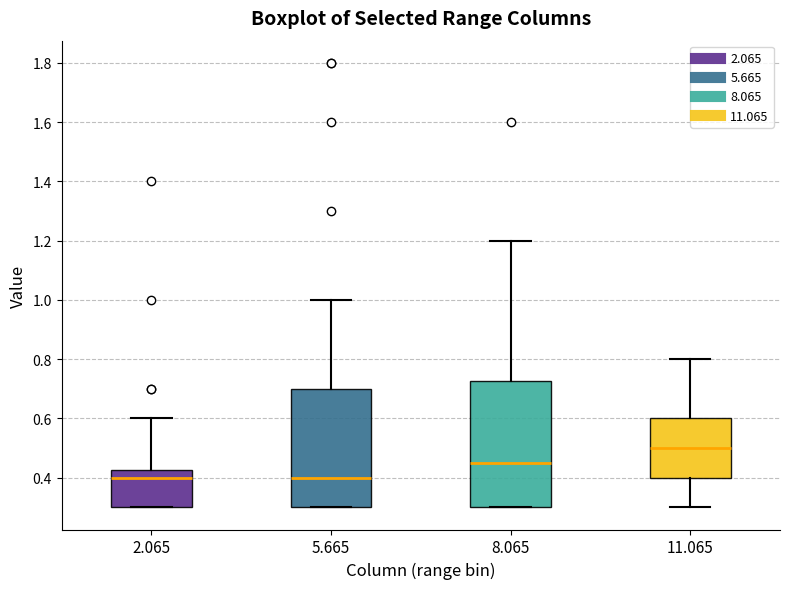

Reading left to right, transcribe this box plot: for each box, give where its median line is, the range the box spans, and where its two whiskers end, as read against the y-axis. The values are not printed on the chart, so give them approximately, as read against the axis.

2.065: median 0.40, box 0.30 to 0.42, whiskers 0.30 to 0.60
5.665: median 0.40, box 0.30 to 0.70, whiskers 0.30 to 1.00
8.065: median 0.46, box 0.30 to 0.72, whiskers 0.30 to 1.20
11.065: median 0.50, box 0.40 to 0.60, whiskers 0.30 to 0.80